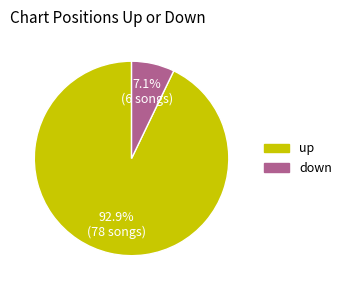

What percentage is NOT represented by up?

7.1%